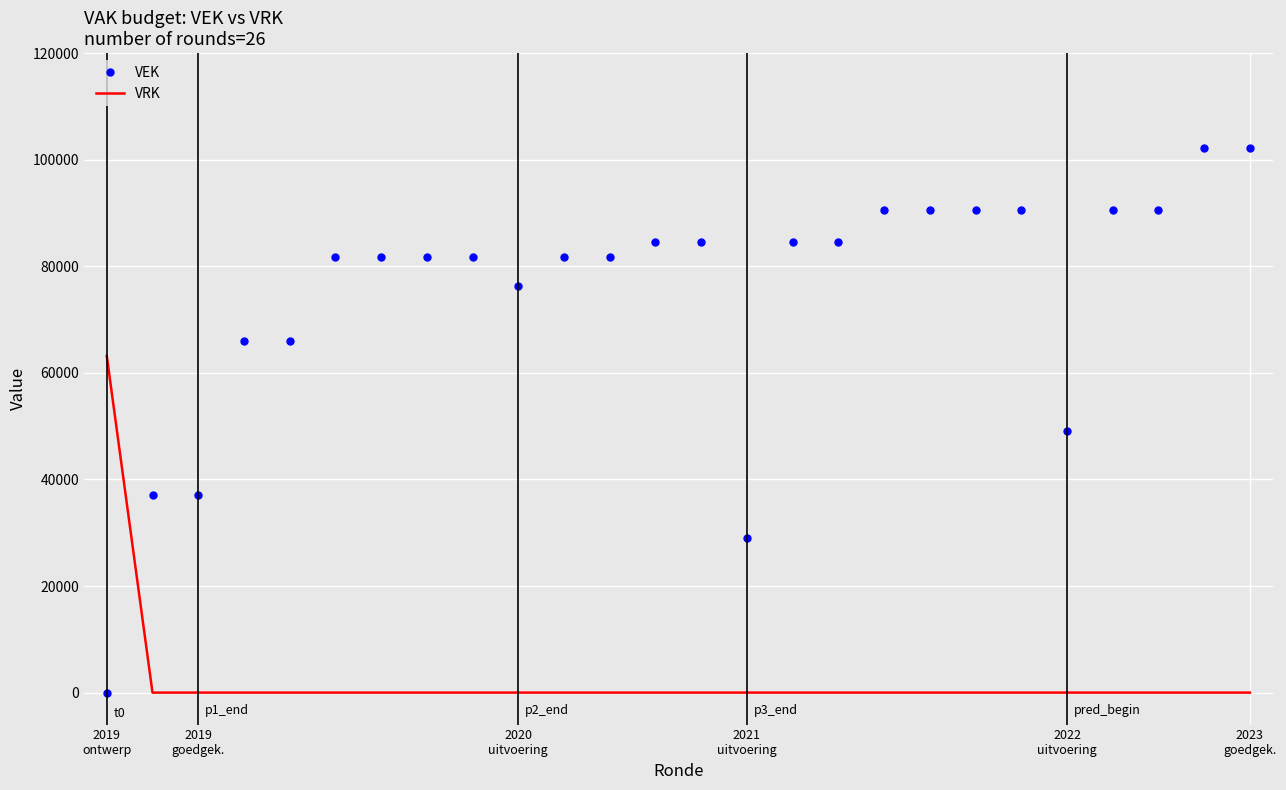

Which series has the largest total across all categories?

VEK